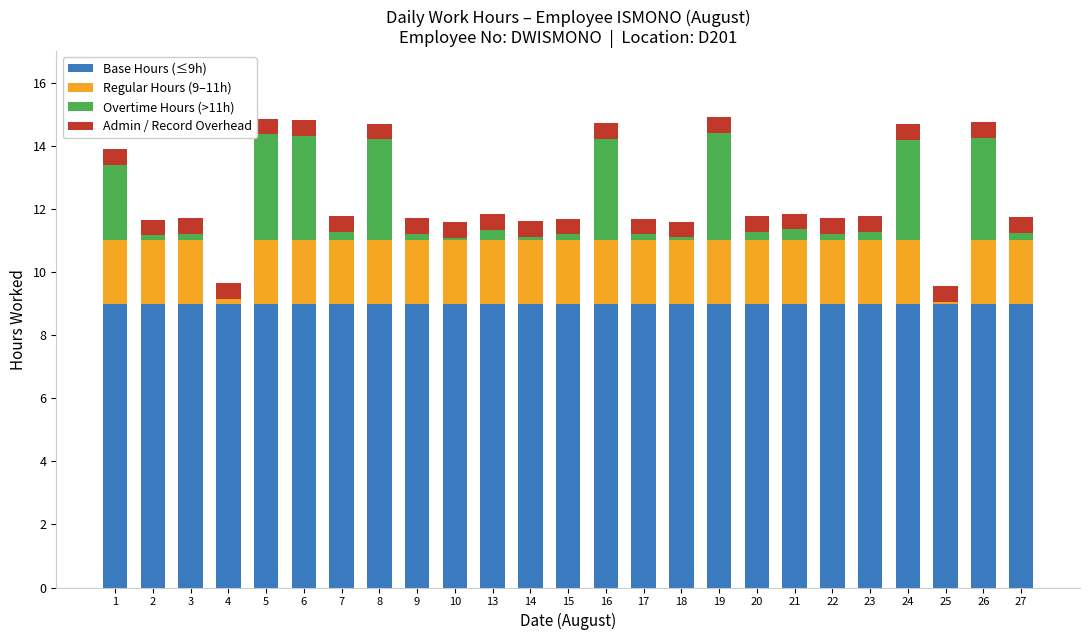

Count the number of data series in this chart.

4